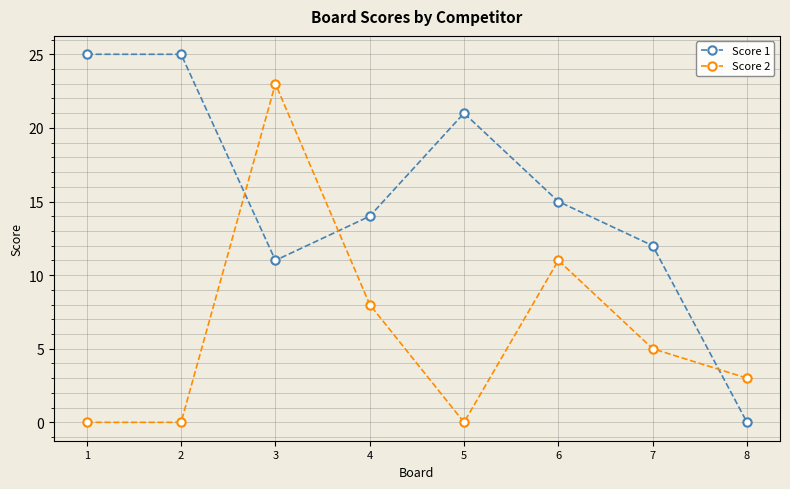

What are all the series names shown in the legend?

Score 1, Score 2